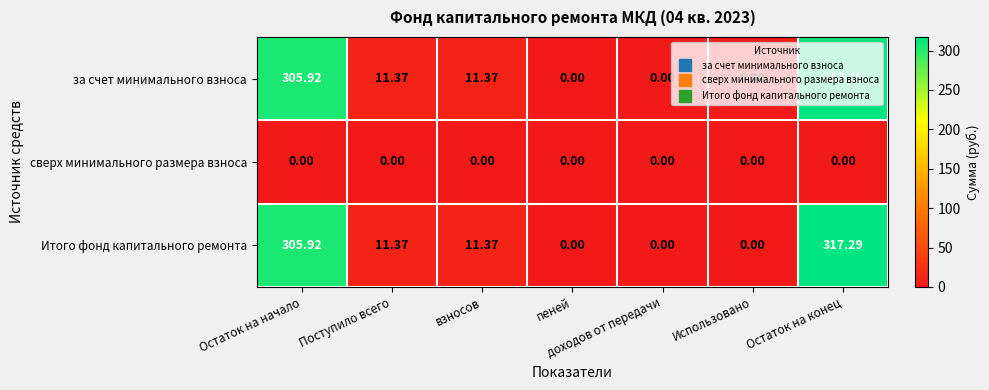

Where does the Итого фонд капитального ремонта series first go above 11?

Остаток на начало